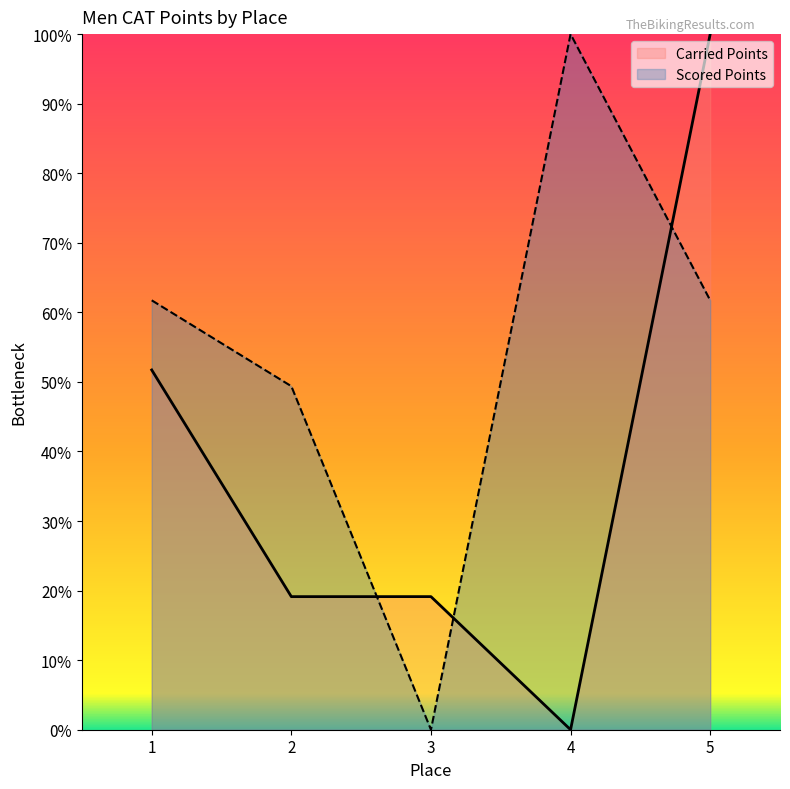

What is the sum of the Scored Points values at 5 and 3?

61.7